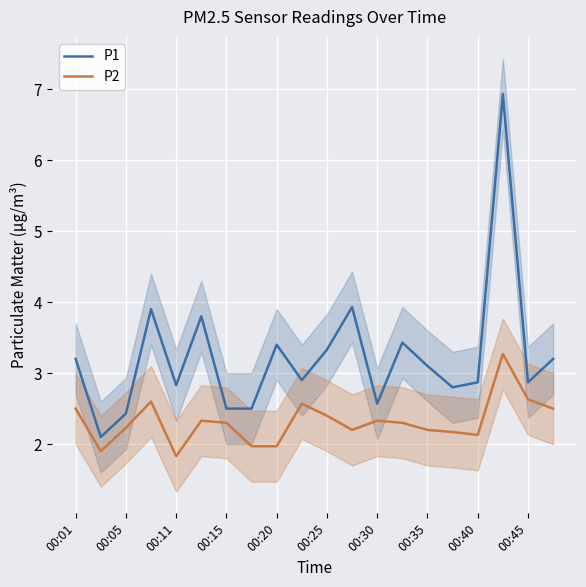

How many categories are shown in the chart?

20